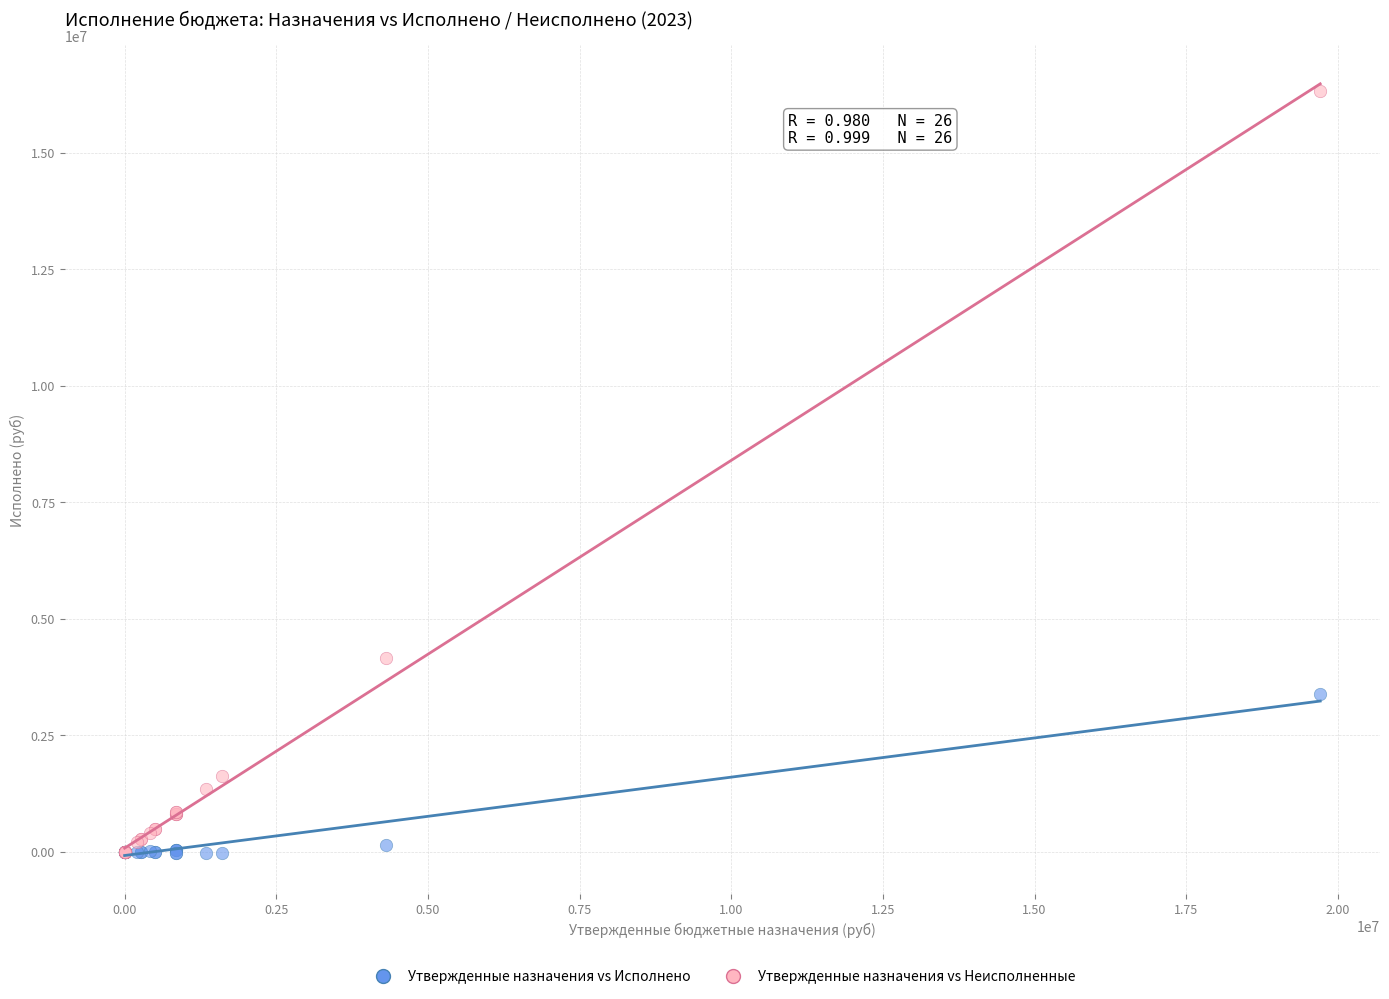

In the Утвержденные назначения vs Неисполненные series, what Y value is closest to 8164024?

4163699.1